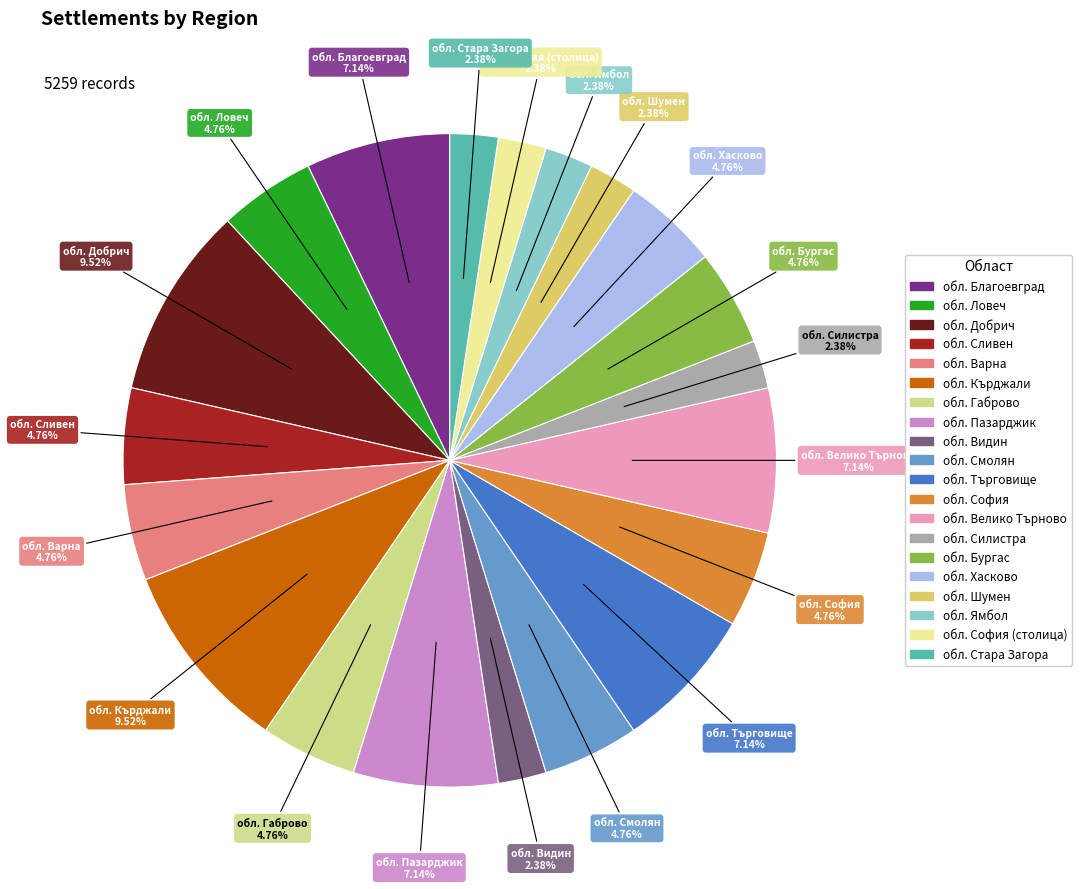

How many slices are in this pie chart?

20